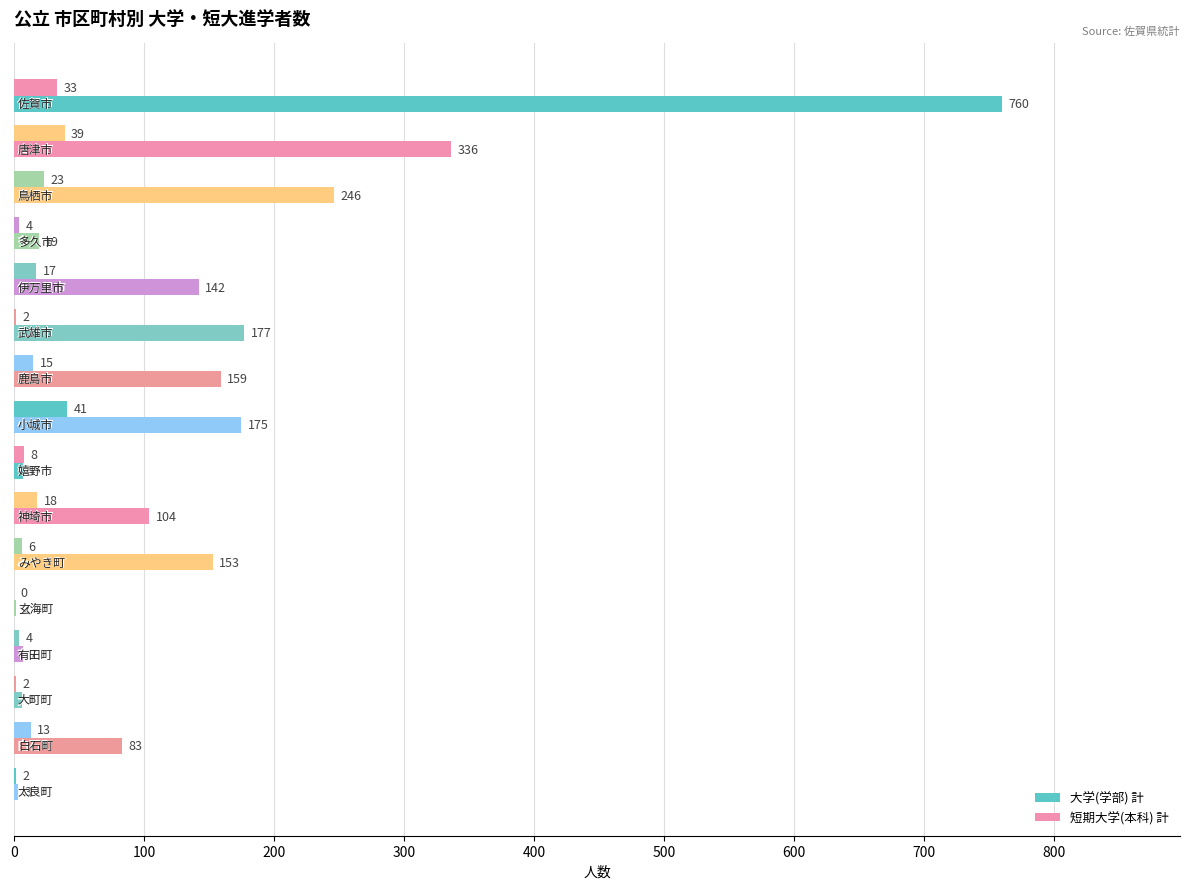

Count the number of data series in this chart.

2